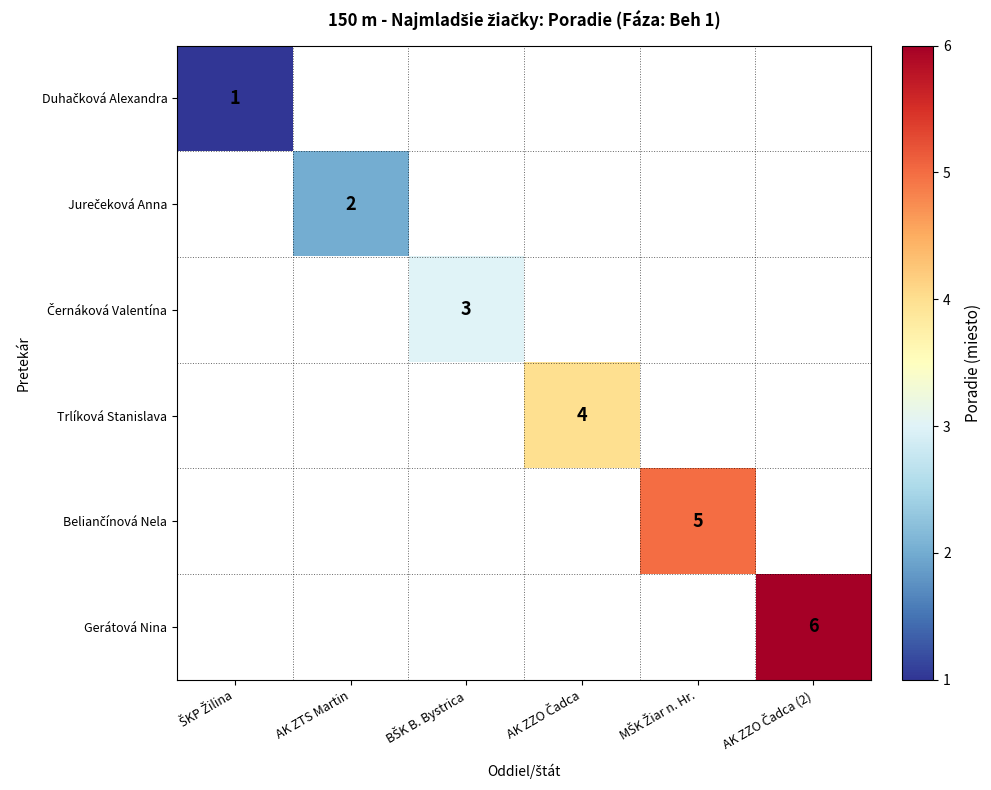

At AK ZZO Čadca, list the series in order from smallest to largest.

Duhačková Alexandra, Jurečeková Anna, Černáková Valentína, Trlíková Stanislava, Beliančínová Nela, Gerátová Nina